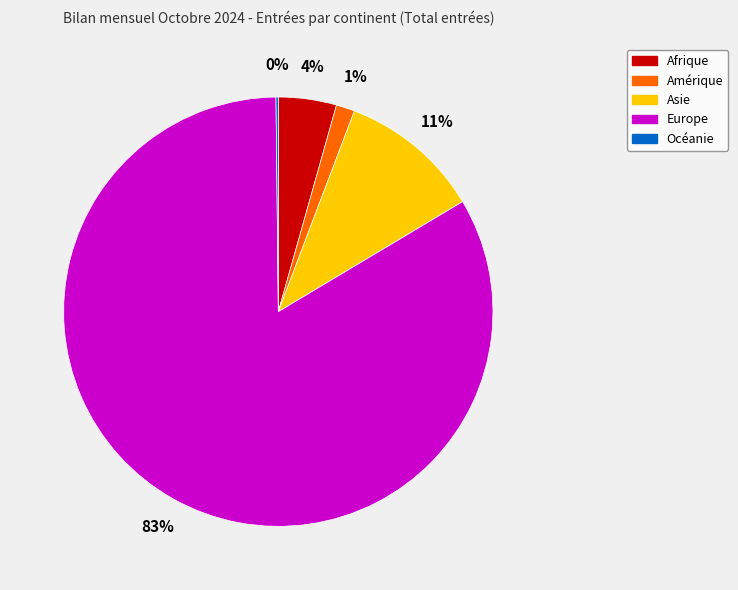

True or false: Afrique accounts for 4% of the total.

True